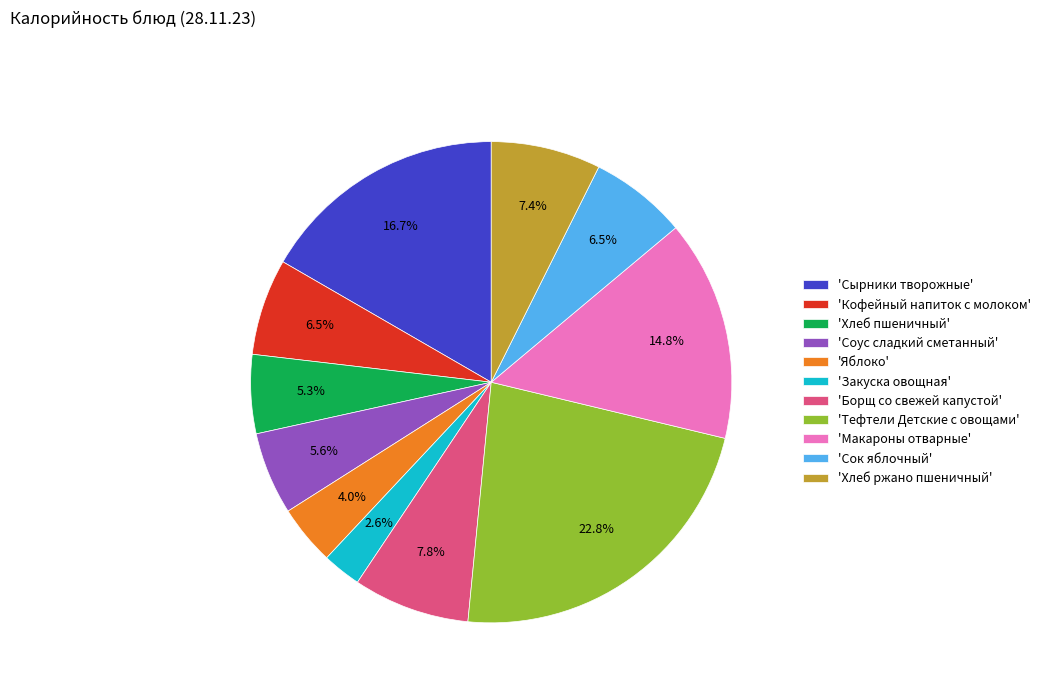

Which category has the biggest portion of the pie?

'Тефтели Детские с овощами'